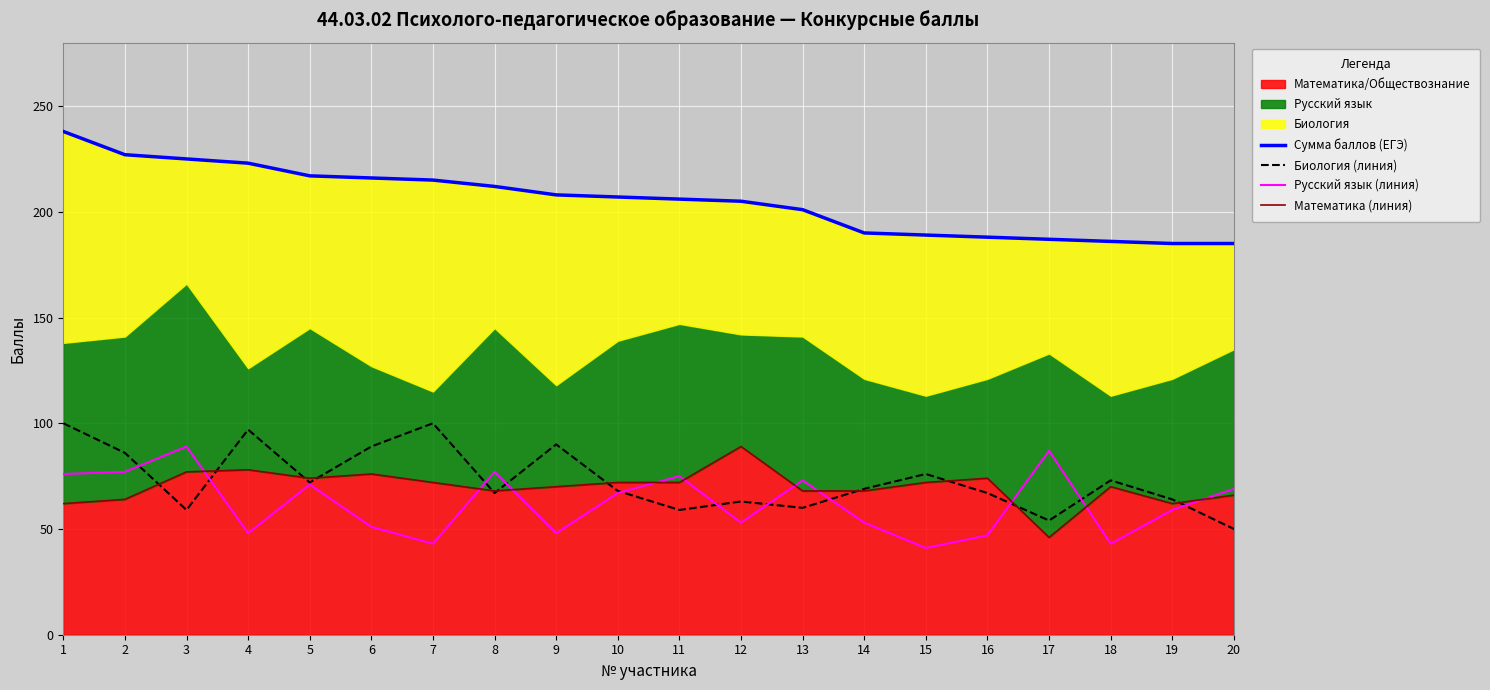

How many data points does each series have?

20